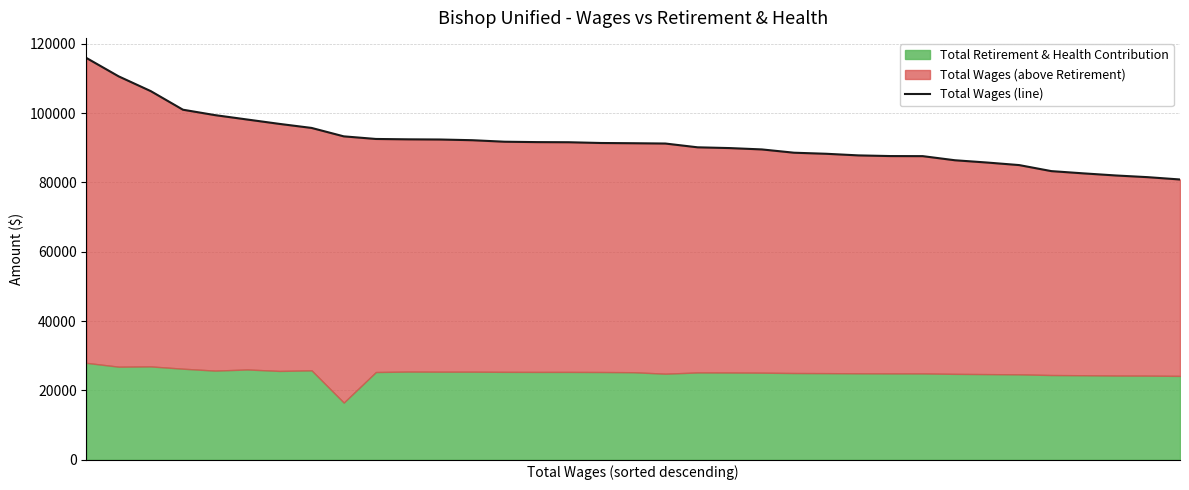

Rank the categories by value from lowest to highest.

34, 33, 32, 31, 30, 29, 28, 27, 26, 25, 24, 23, 22, 21, 20, 19, 18, 17, 16, 15, 14, 13, 12, 11, 10, 9, 8, 7, 6, 5, 4, 3, 2, 1, 0